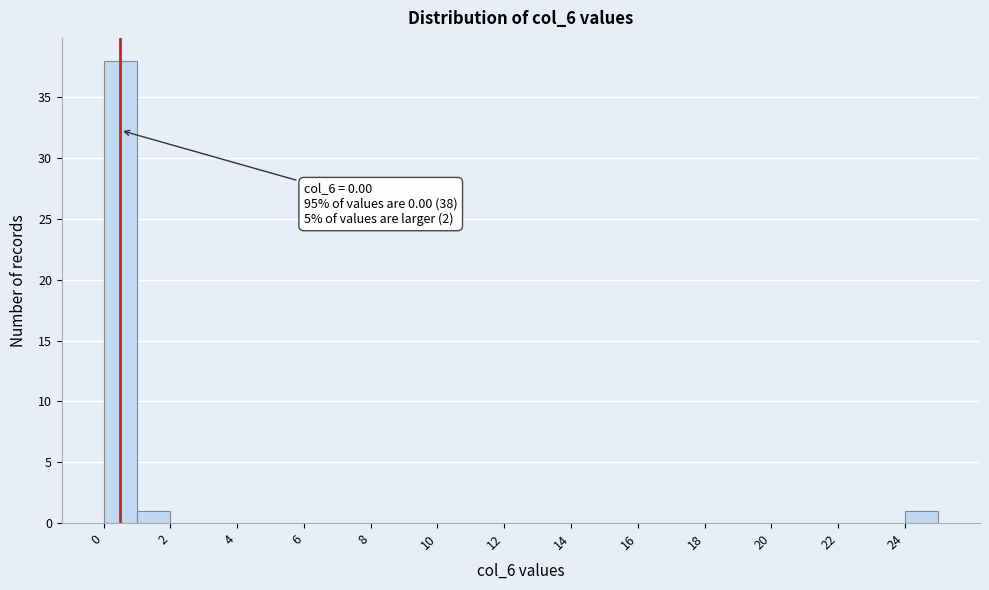

Which range on the x-axis has the tallest bar?

0 to 1